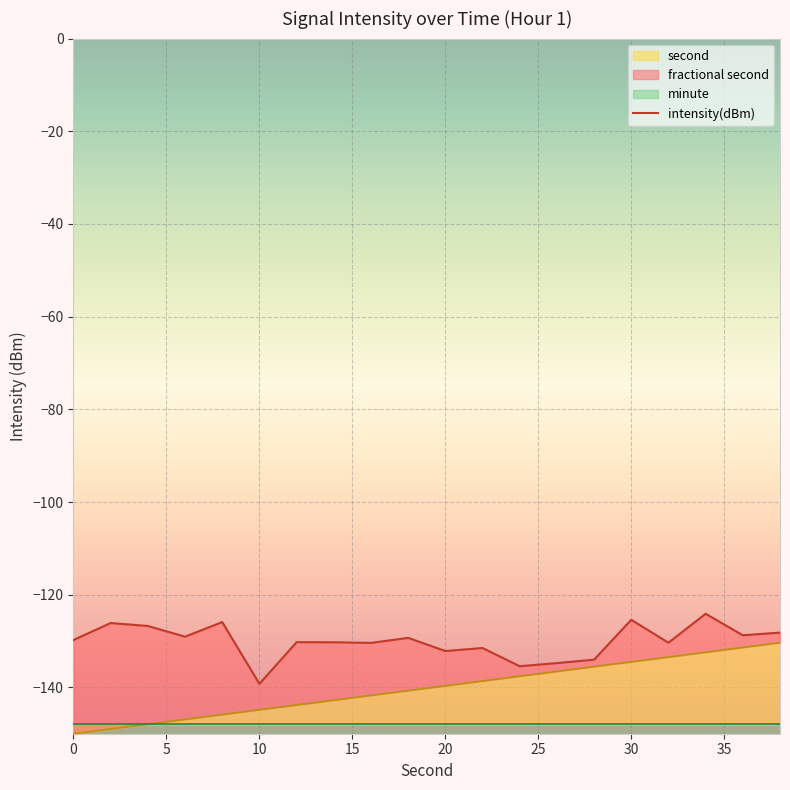

What is the maximum value for second?

-130.3